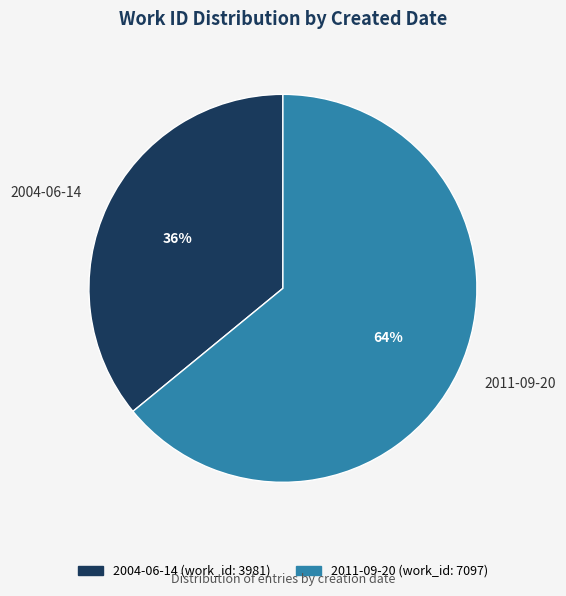

True or false: 2004-06-14 accounts for 36% of the total.

True